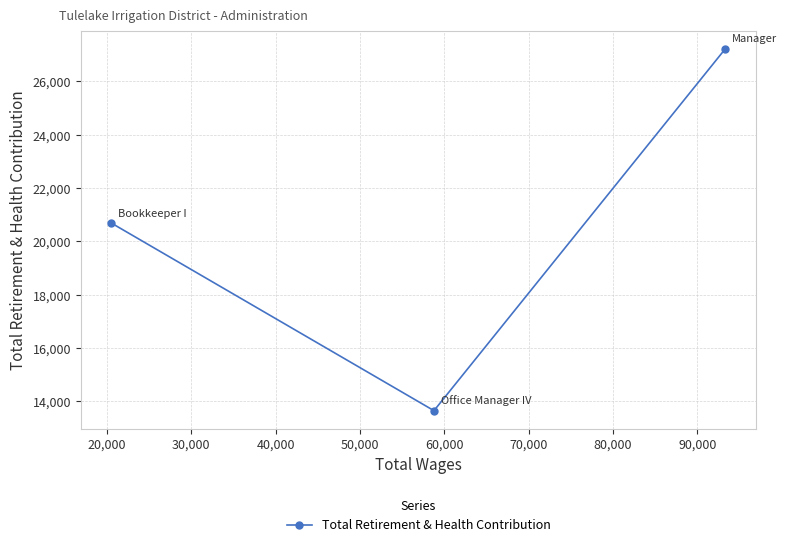

What is the minimum value shown in the chart?

13656